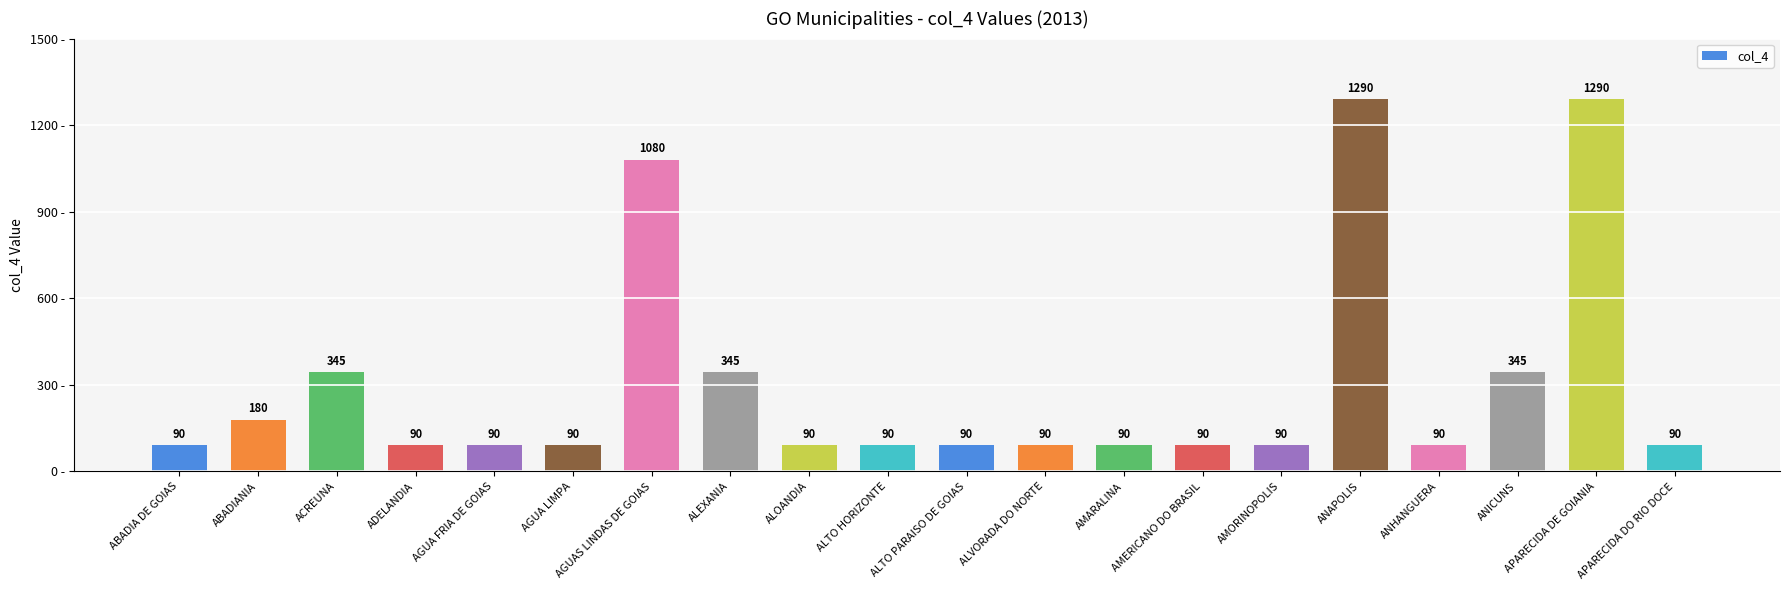

What is the maximum value shown in the chart?

1290